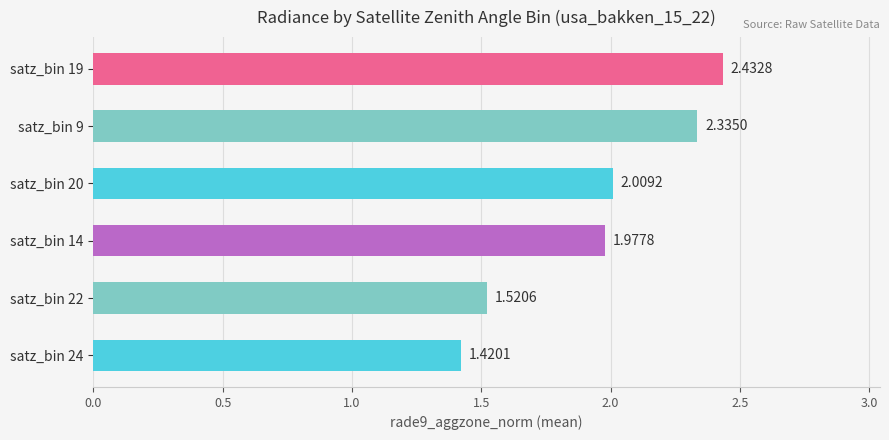

Are the bars grouped side by side (vs. stacked)?

No